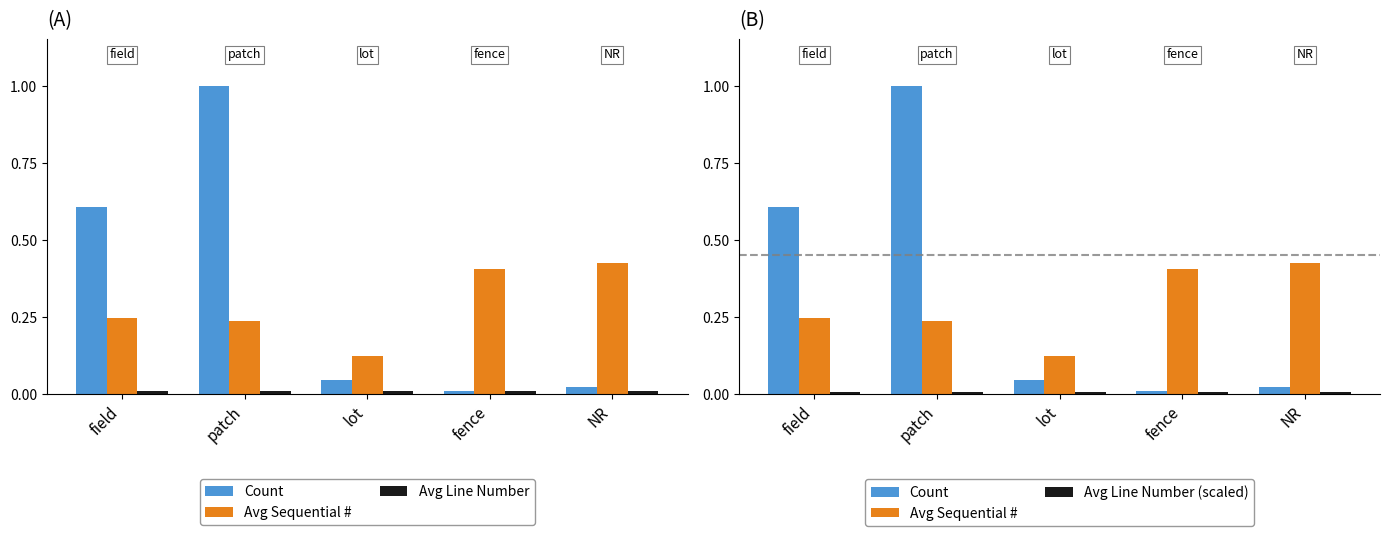

What position from the right is field?

5